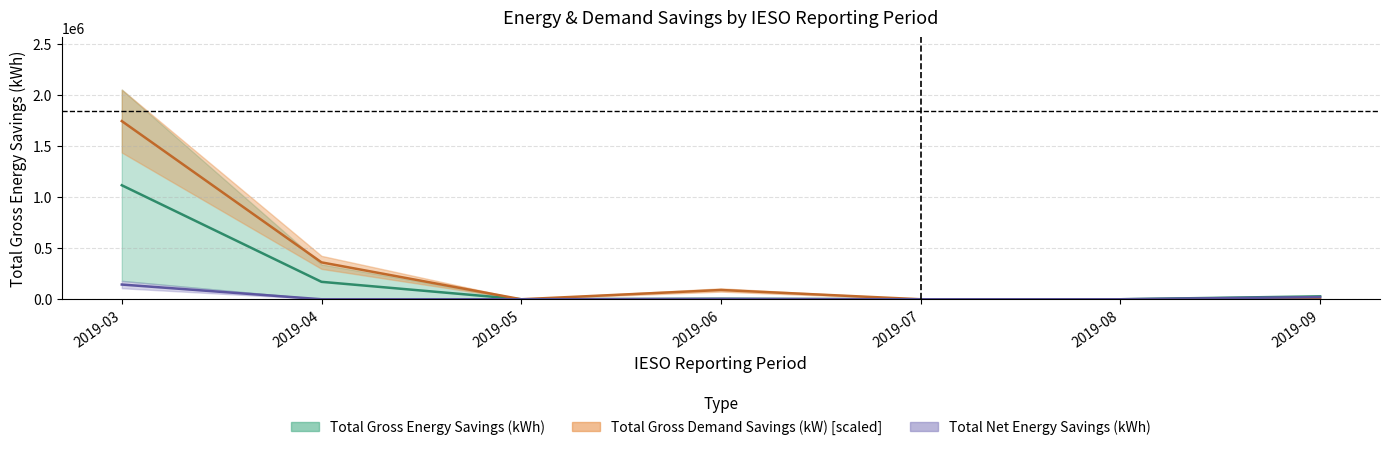

What is the difference between the second highest and minimum values in the Total Net Energy Savings (kWh) series?

21312.0